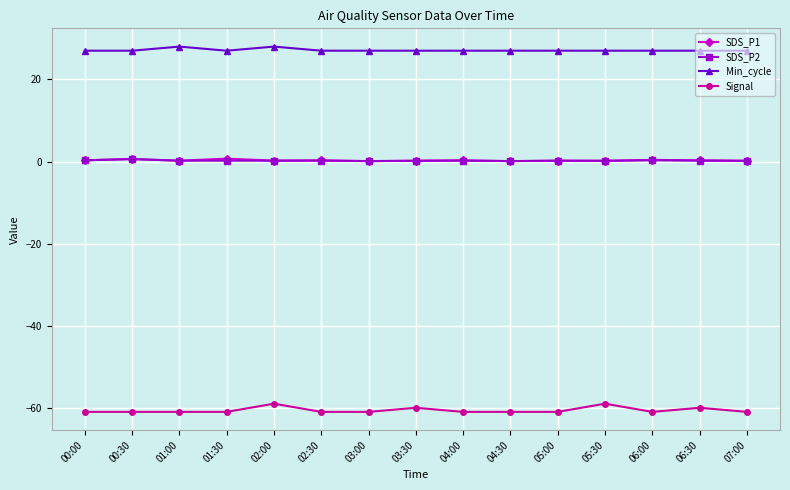

What is the total value across all series at 05:00?

-33.6